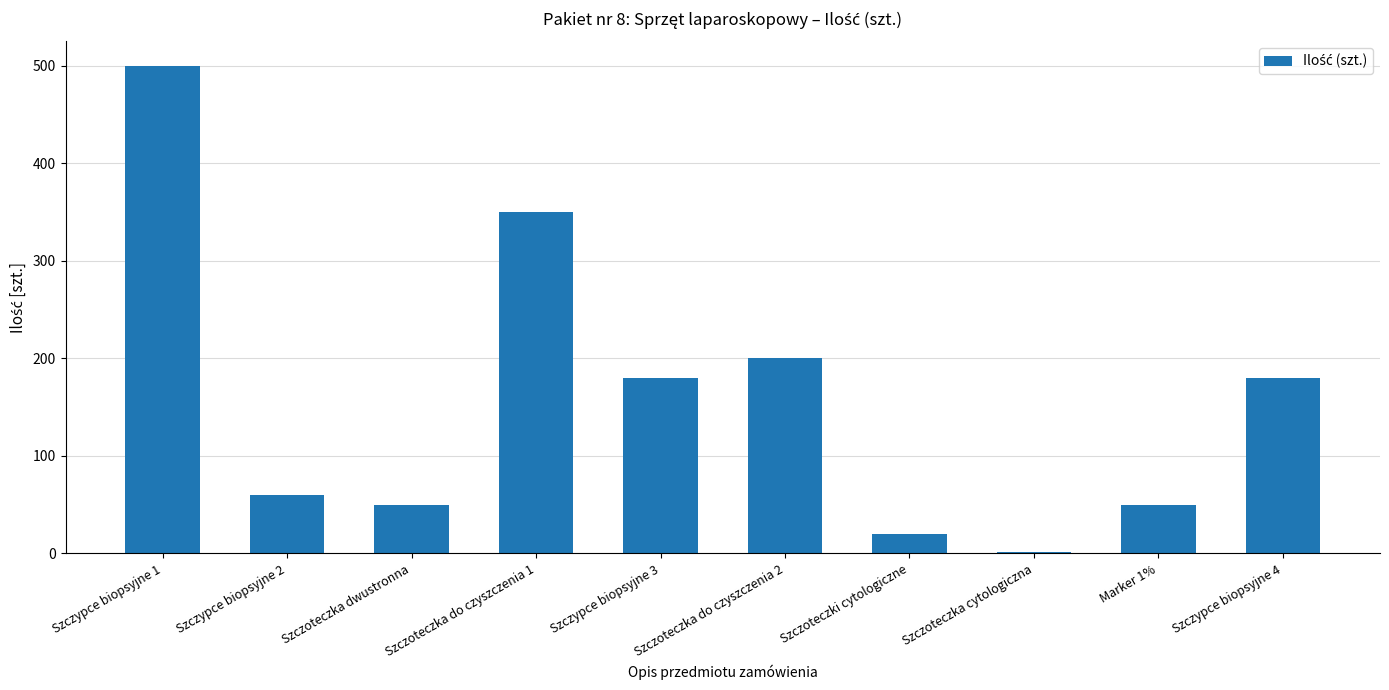

Count the number of data series in this chart.

1